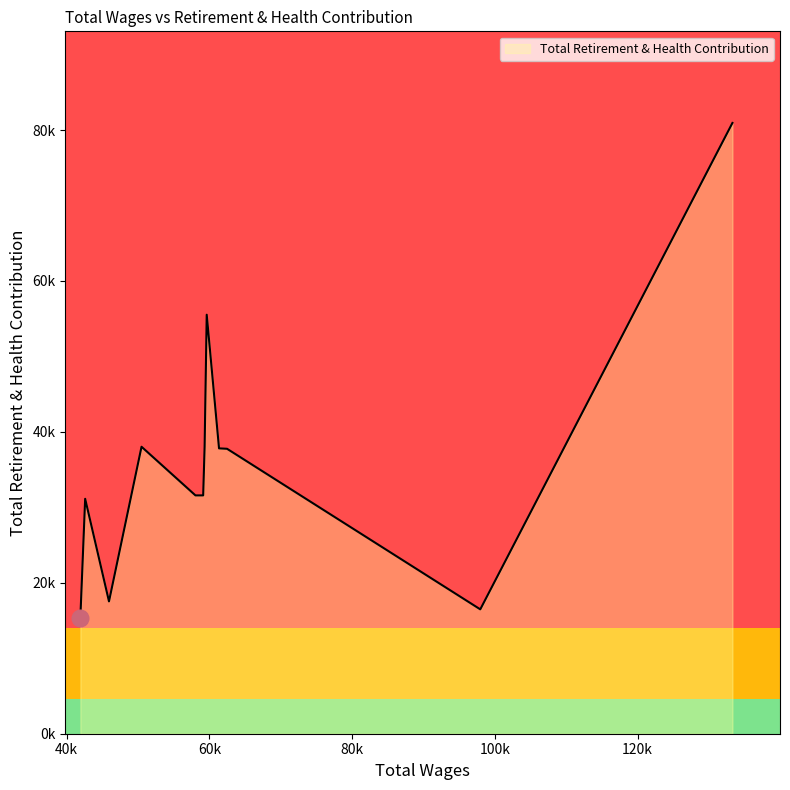

Does the chart display data point markers on the line(s)?

No